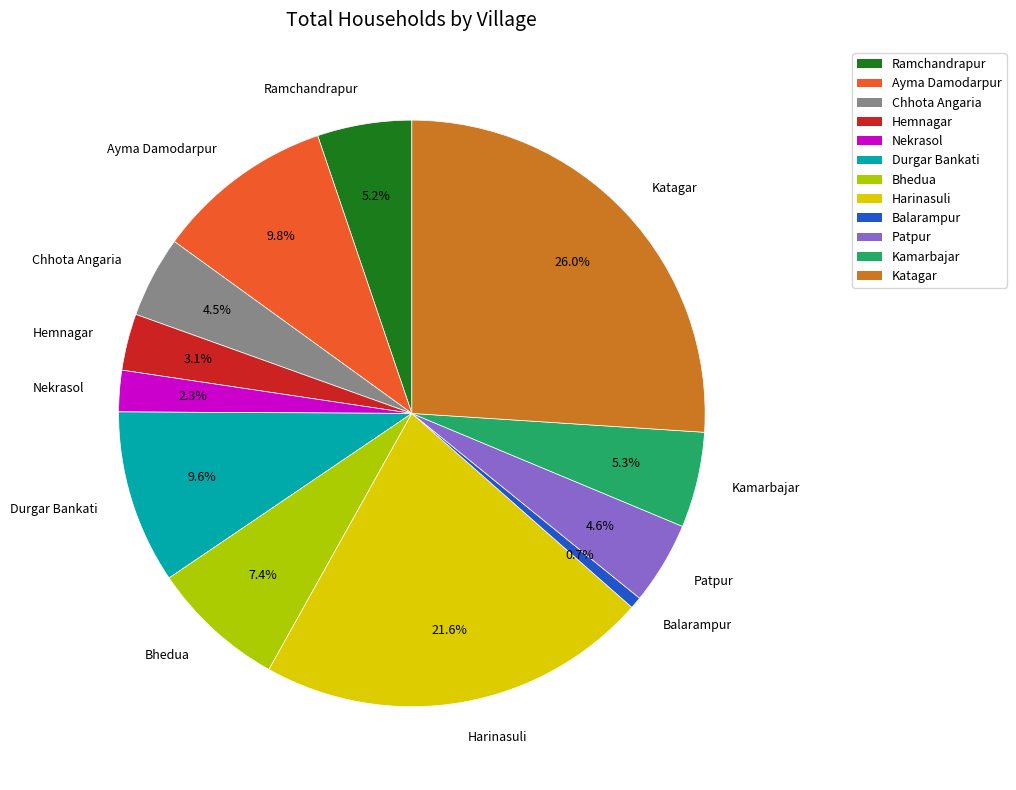

What is the total percentage of Harinasuli and Balarampur?

22.3%